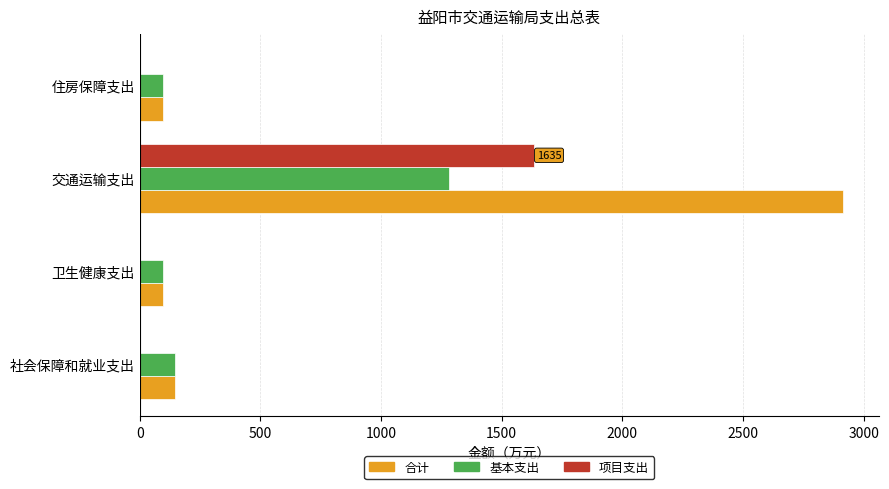

True or false: 合计 has a value of 1315.6 at 交通运输支出.

False